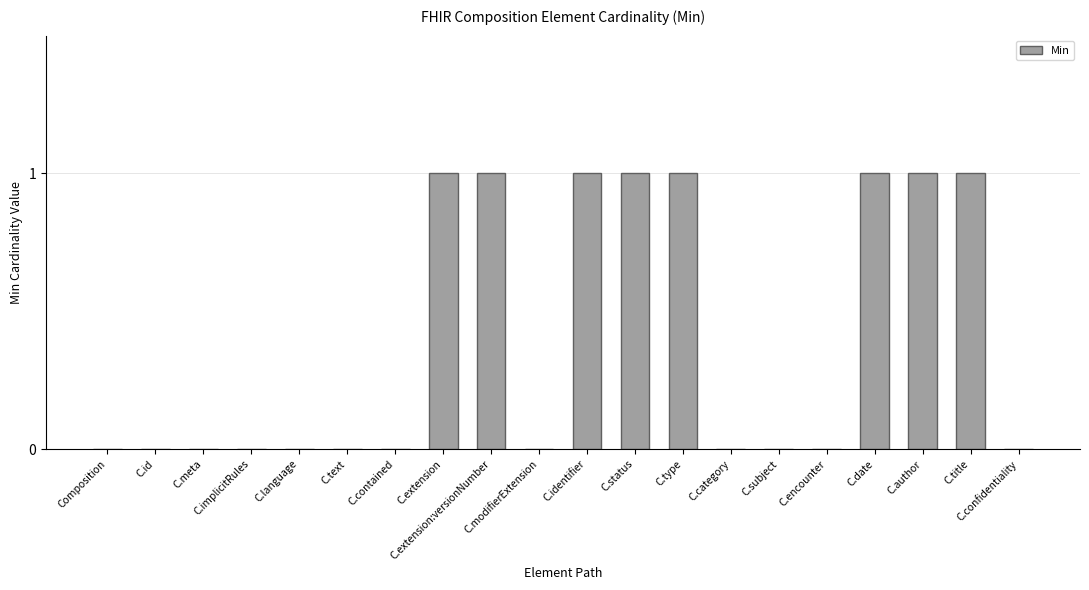

What is the sum of all values?

8